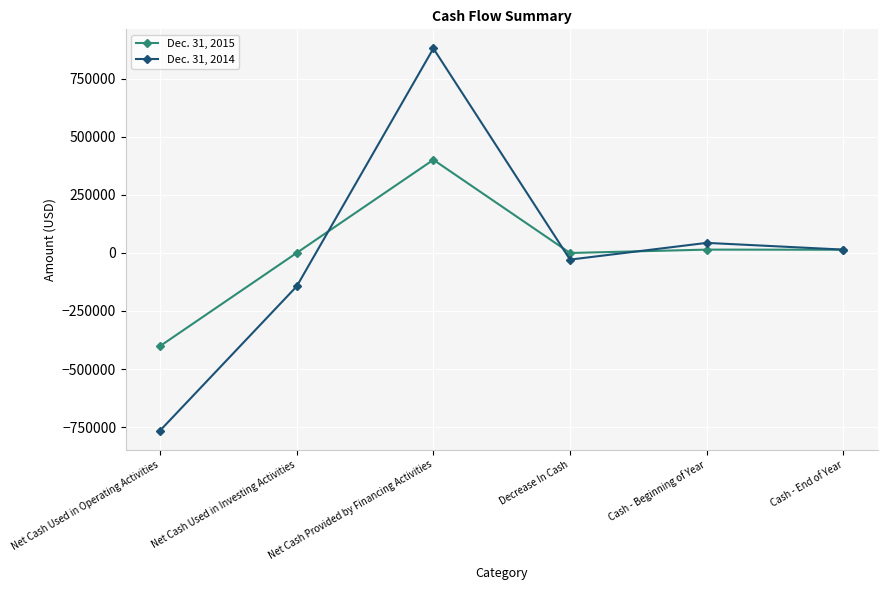

Where does the Dec. 31, 2015 series first go above 13563?

Net Cash Provided by Financing Activities